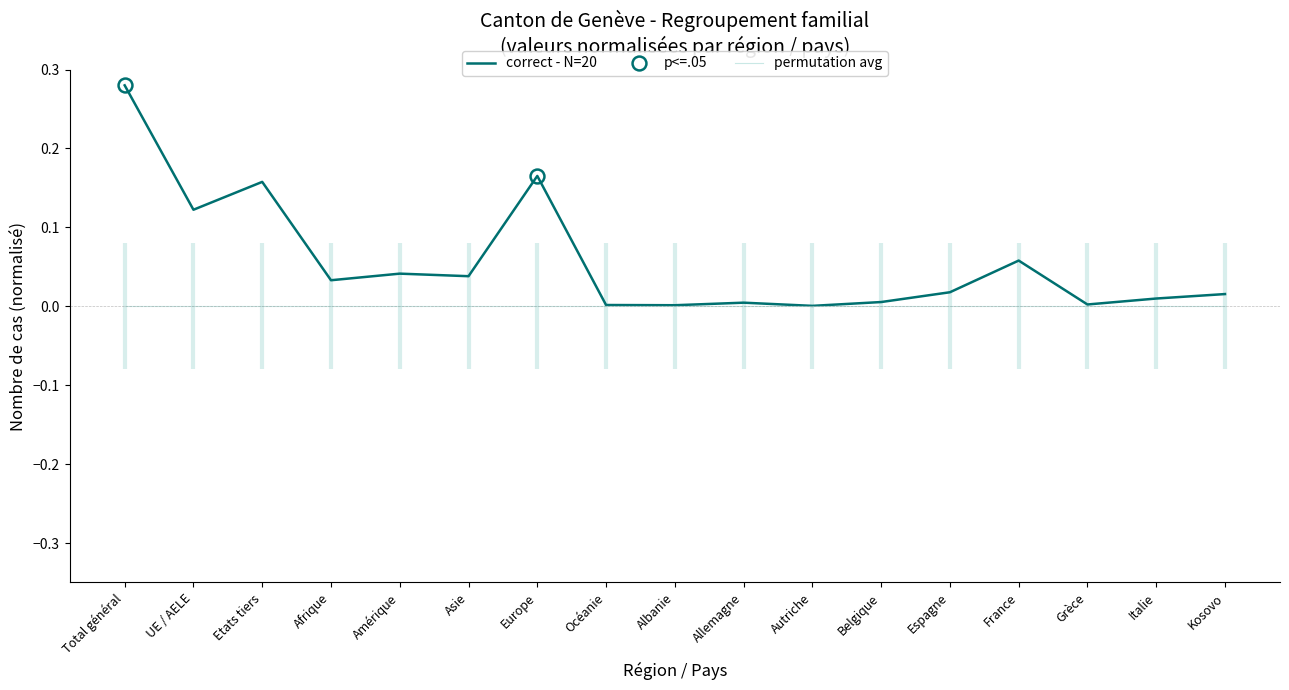

Where is the first local minimum for correct - N=20?

UE / AELE